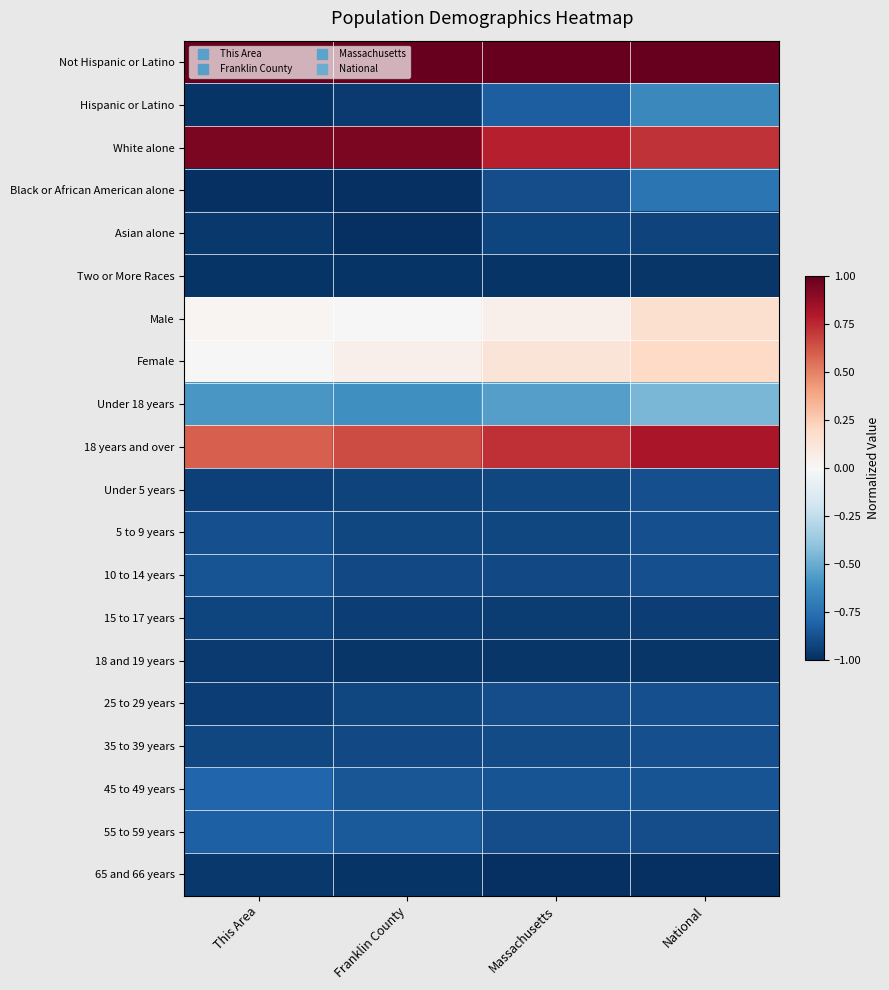

Rank the series by their maximum value, from highest to lowest.

Not Hispanic or Latino, White alone, 18 years and over, Female, Male, Under 18 years, Hispanic or Latino, Black or African American alone, 45 to 49 years, 55 to 59 years, 10 to 14 years, 25 to 29 years, 5 to 9 years, Under 5 years, 35 to 39 years, 15 to 17 years, Asian alone, 18 and 19 years, 65 and 66 years, Two or More Races